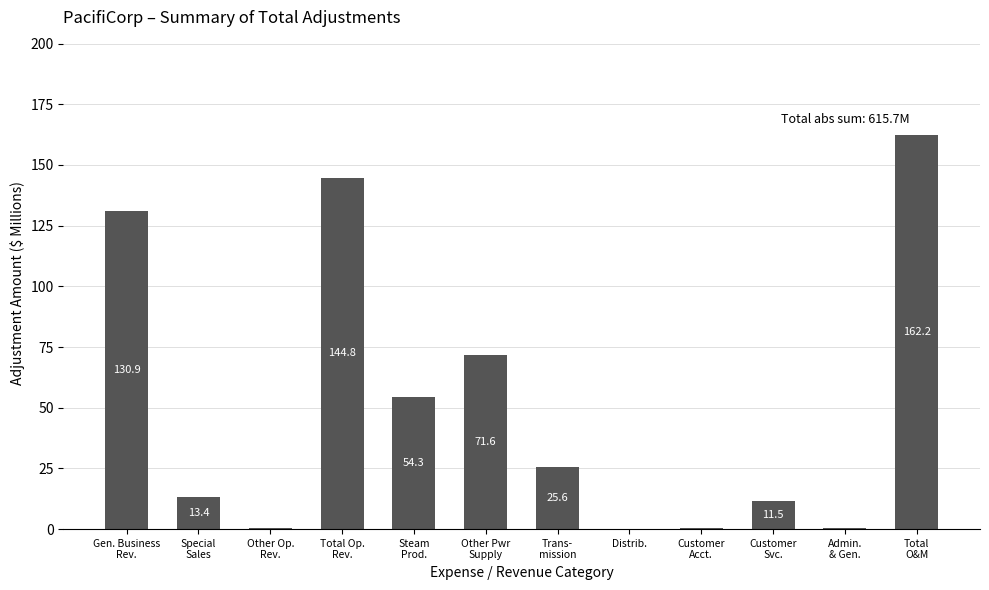

What is the greatest value displayed?

162.2